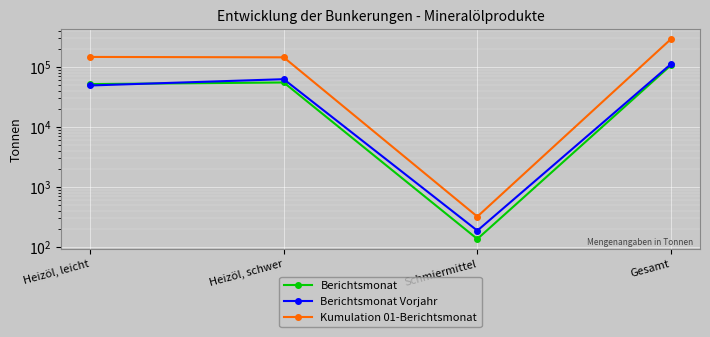

Between Heizöl, schwer and Schmiermittel, which series saw the biggest shift?

Kumulation 01-Berichtsmonat